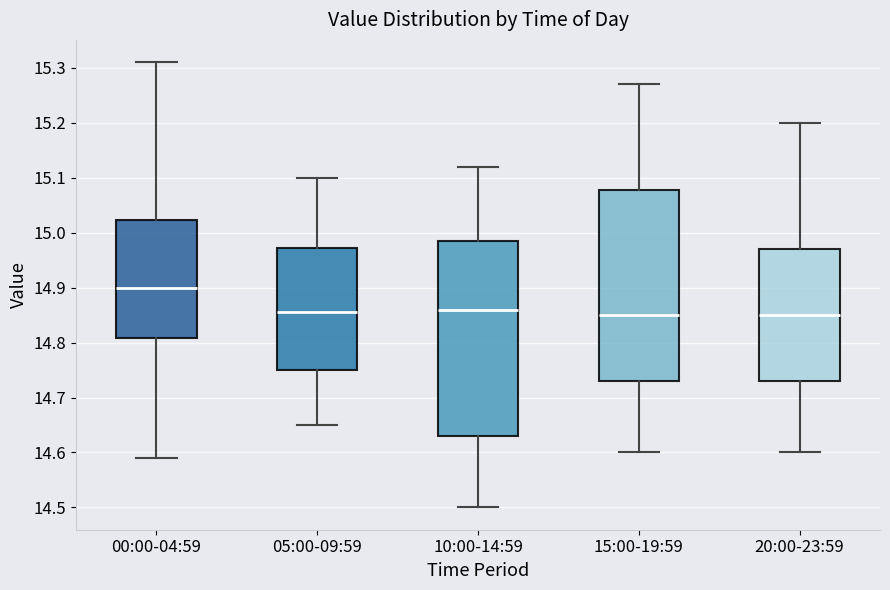

Reading left to right, transcribe this box plot: for each box, give where its median line is, the range the box spans, and where its two whiskers end, as read against the y-axis. The values are not printed on the chart, so give them approximately, as read against the axis.

00:00-04:59: median 14.90, box 14.81 to 15.02, whiskers 14.59 to 15.31
05:00-09:59: median 14.86, box 14.75 to 14.97, whiskers 14.65 to 15.10
10:00-14:59: median 14.86, box 14.63 to 14.99, whiskers 14.50 to 15.12
15:00-19:59: median 14.85, box 14.73 to 15.08, whiskers 14.60 to 15.27
20:00-23:59: median 14.85, box 14.73 to 14.97, whiskers 14.60 to 15.20